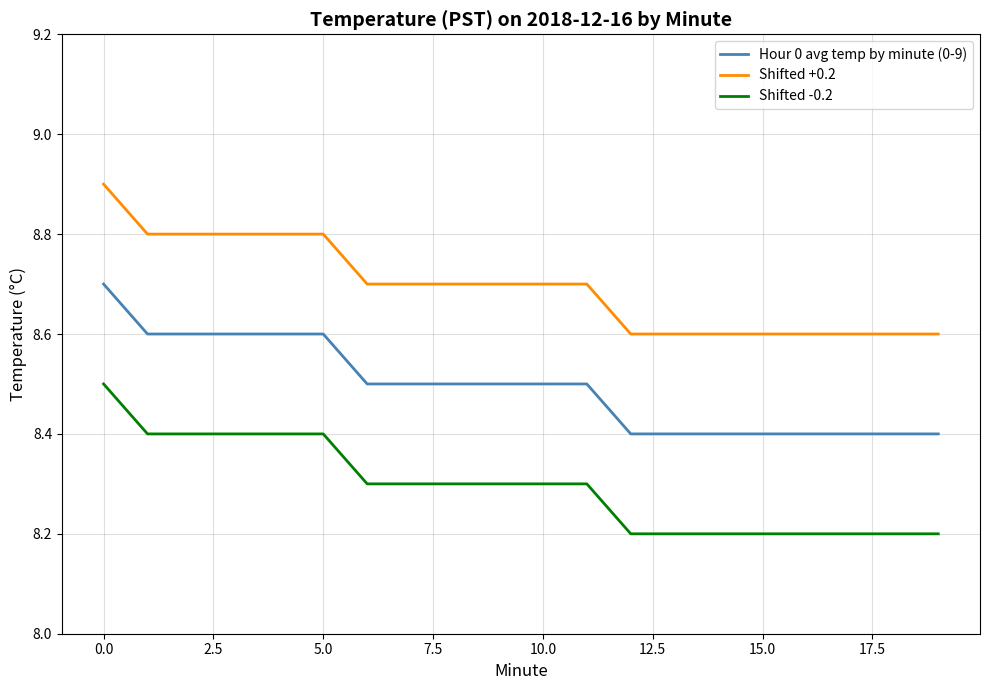

Count the Hour 0 avg temp by minute (0-9) values in the range 8 to 9.

20